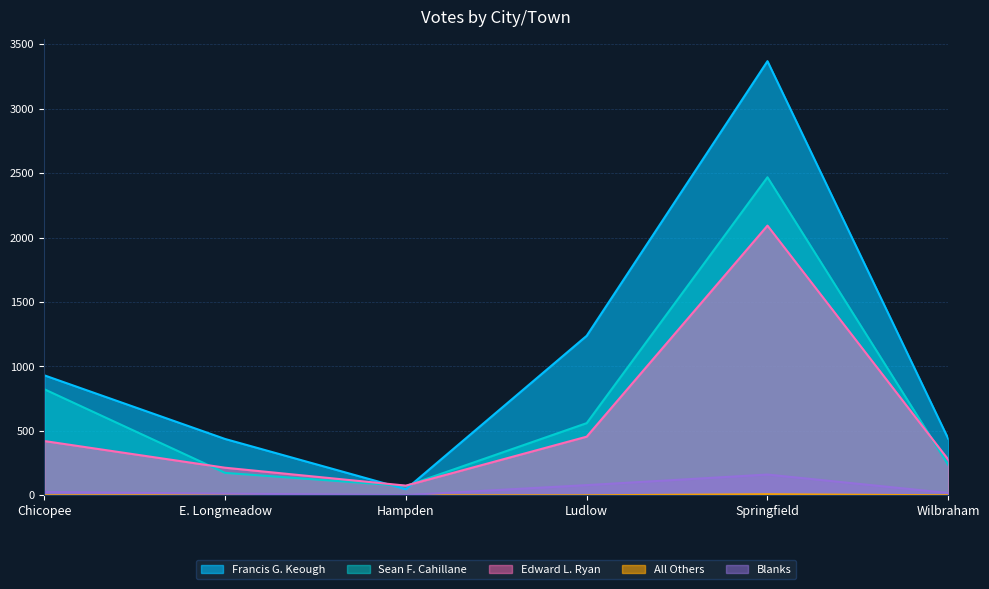

What is the spread (max minus min) of values at Hampden?

75